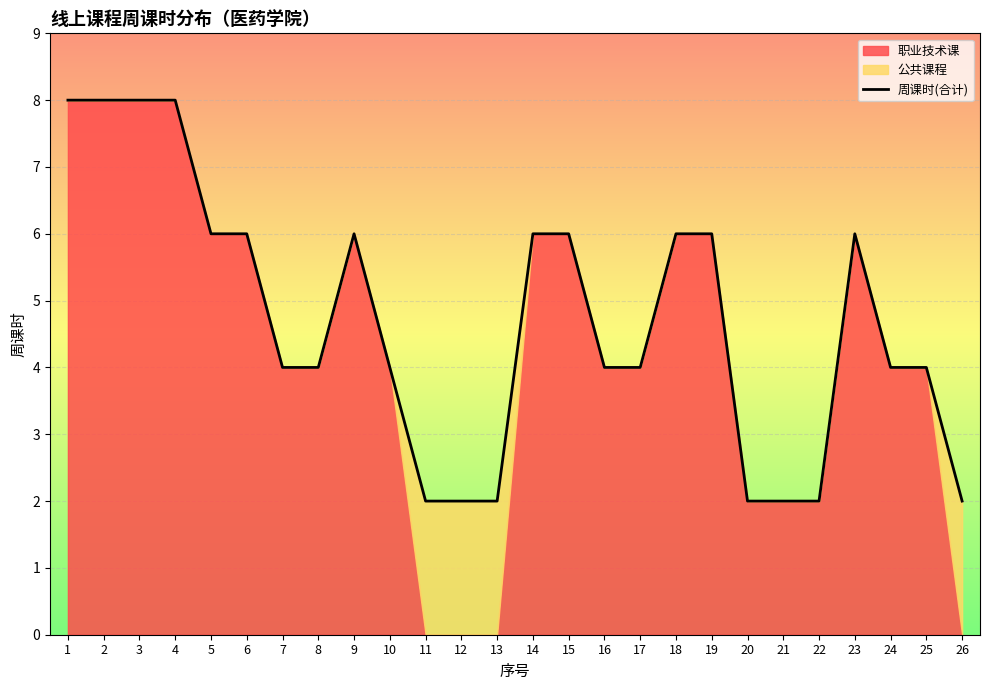

Read the value at 13.

2